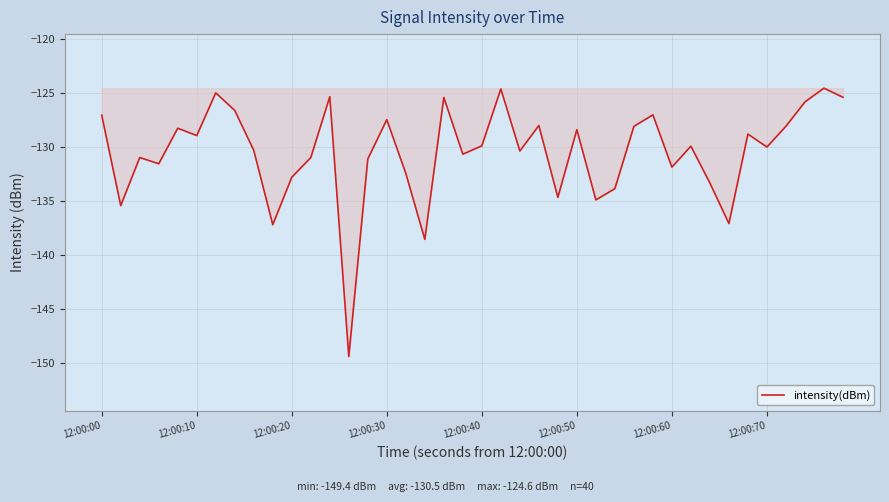

What is the difference between the maximum and minimum values?

24.8